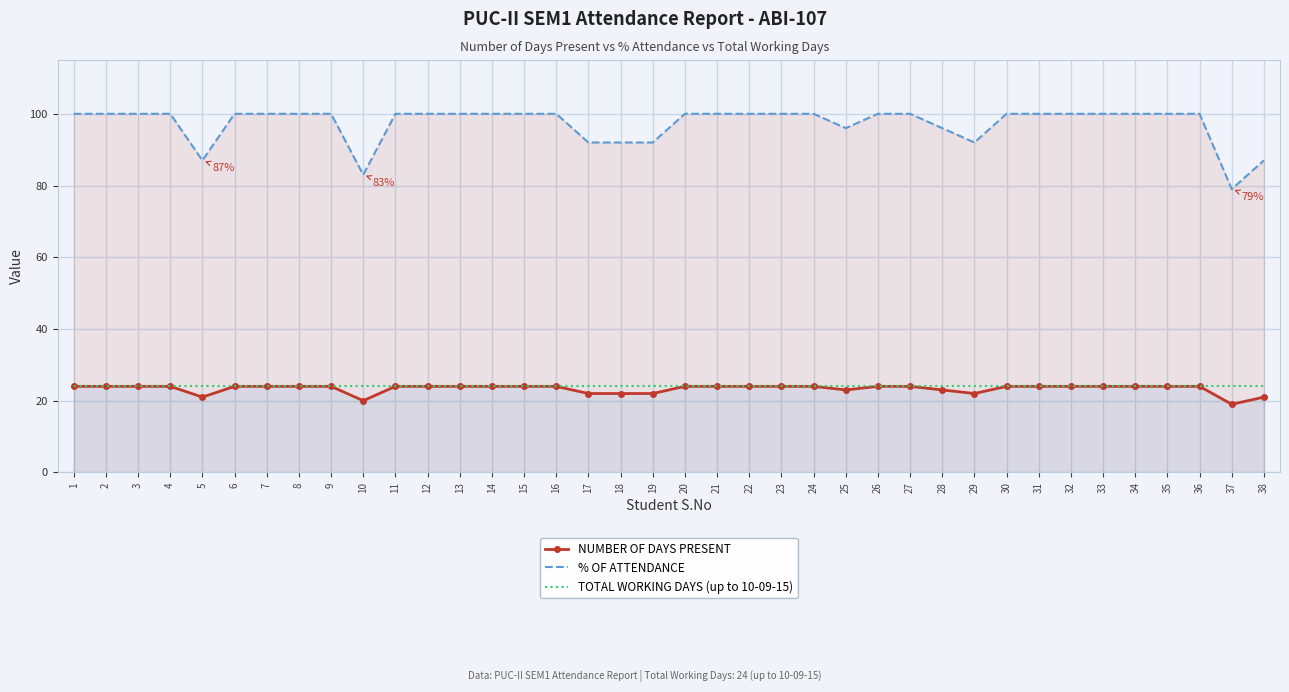

What is the difference between the maximum and minimum values in the % OF ATTENDANCE series?

21